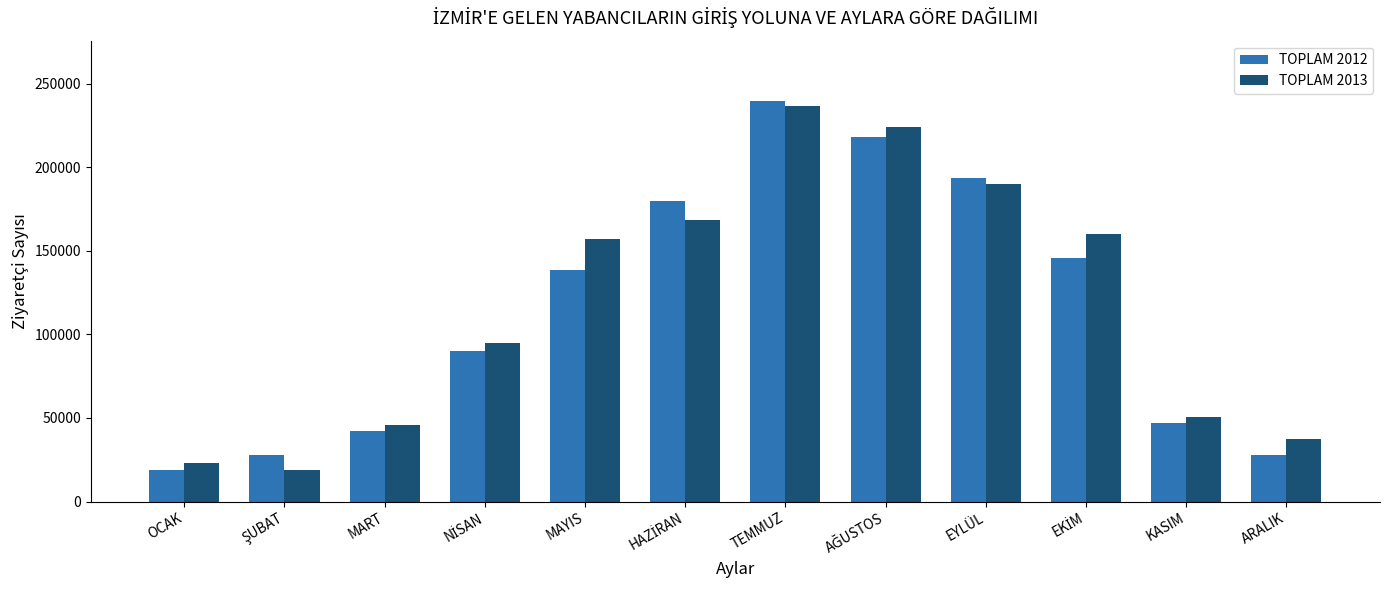

Where is TOPLAM 2012 nearest to the value 129251?

MAYIS